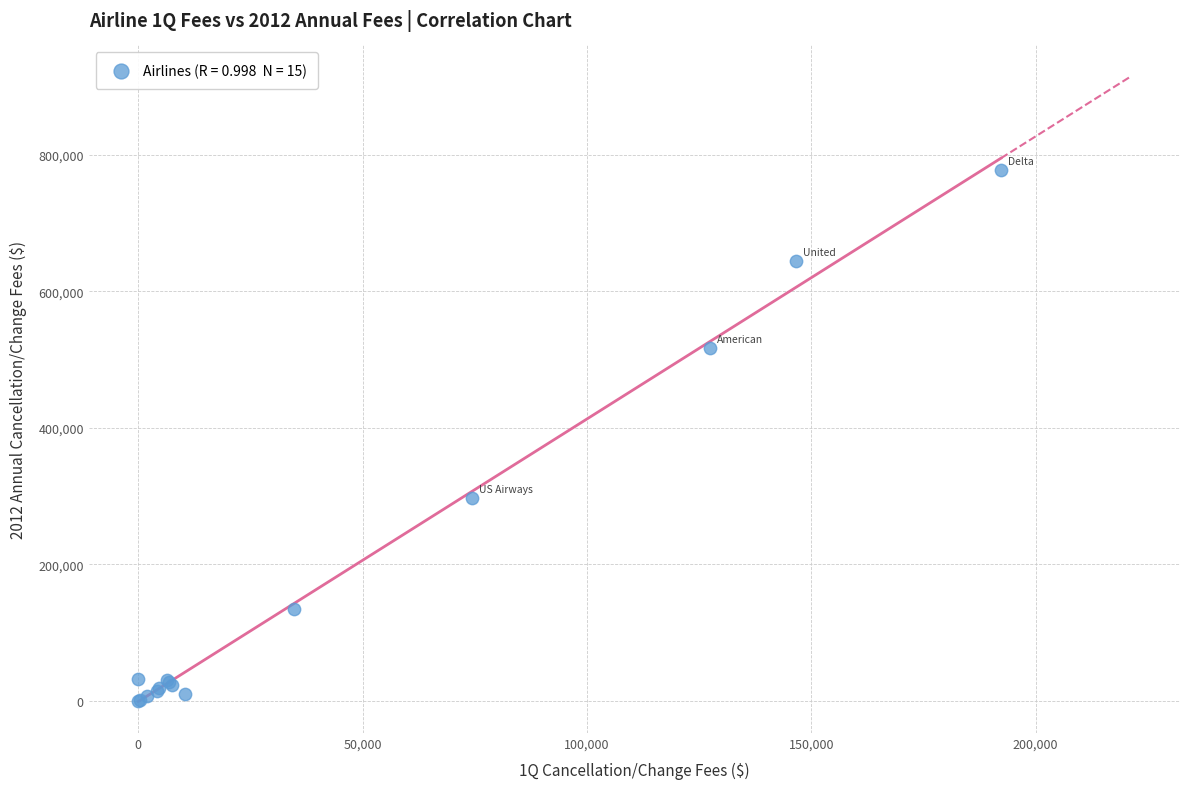

What Y value in the scatter plot is closest to 389213?

297693